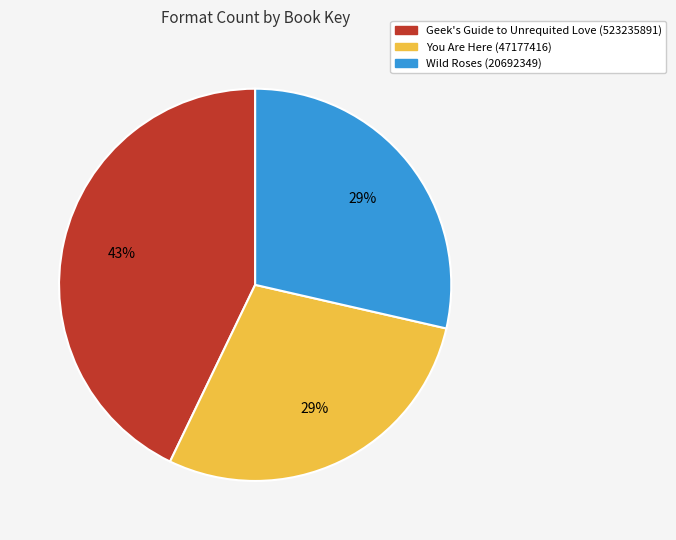

To the nearest percent, what is the difference between the You Are Here (47177416) and Geek's Guide to Unrequited Love (523235891) slice percentages?

14%